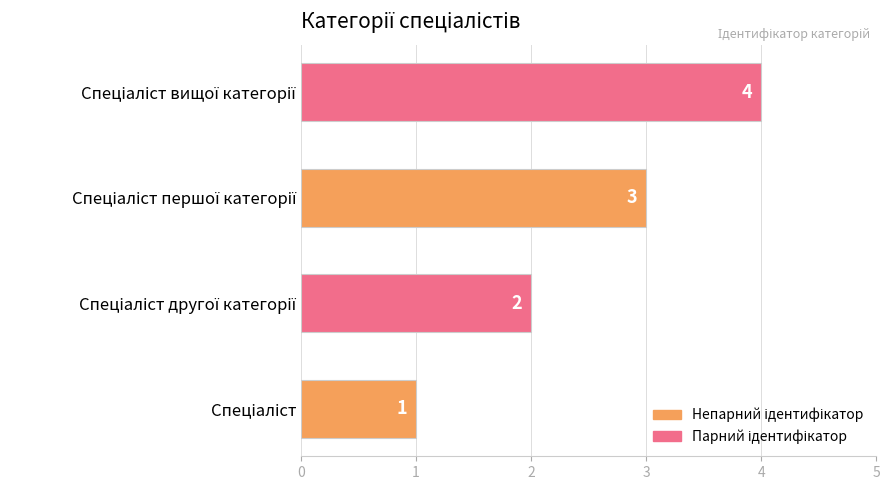

Count the values in the range 2 to 4.

3